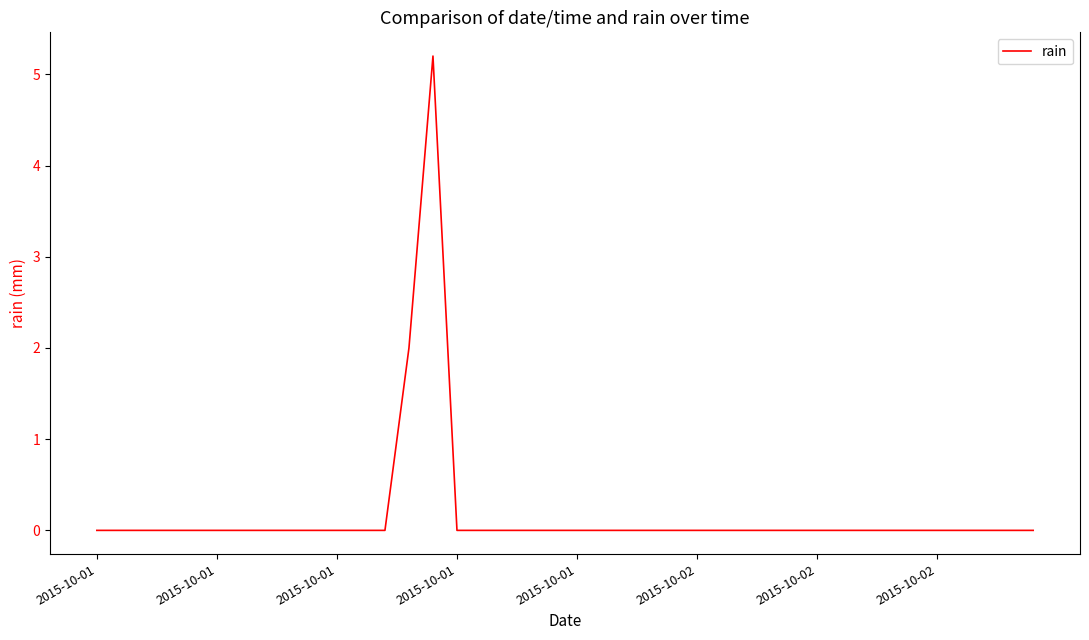

What is the sum of all values?

7.2